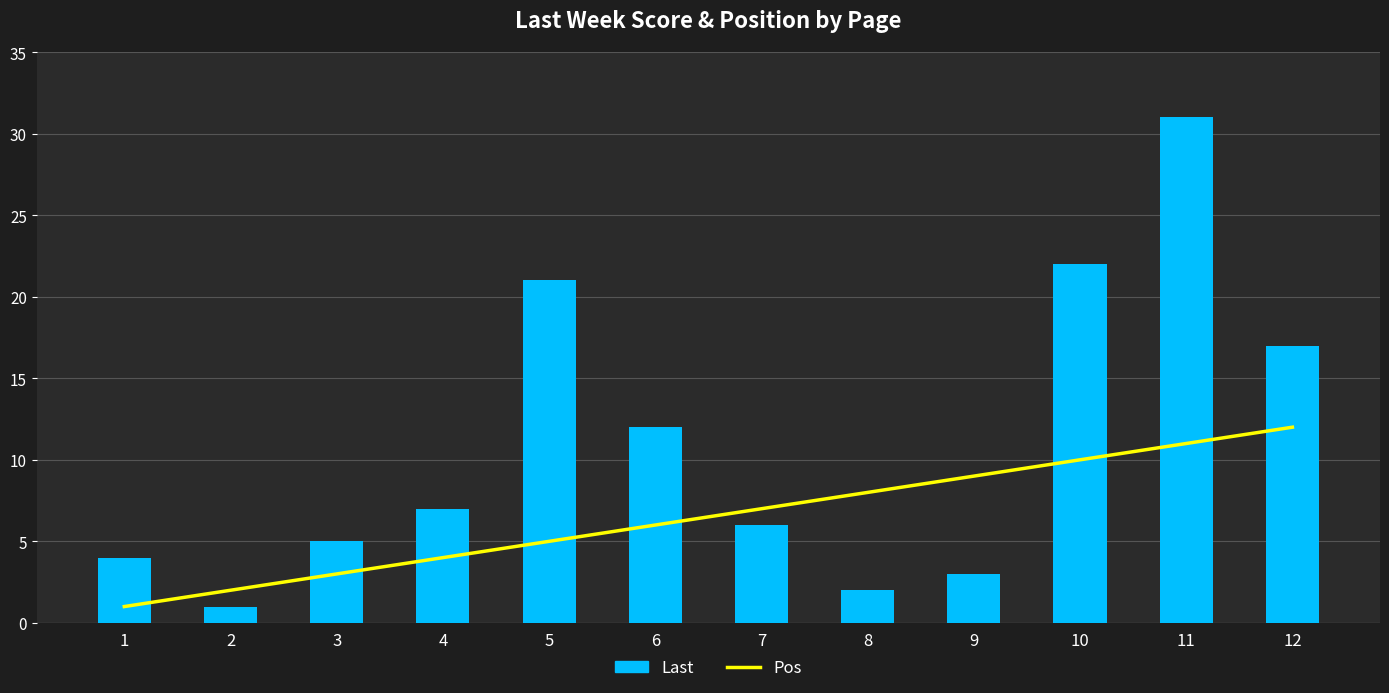

At how many categories does at least one series exceed 13?

4